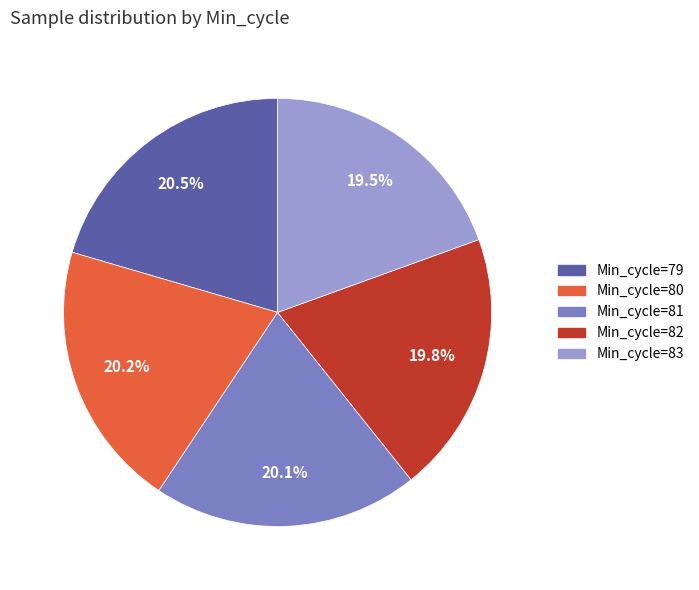

Is there a majority slice in this chart?

No